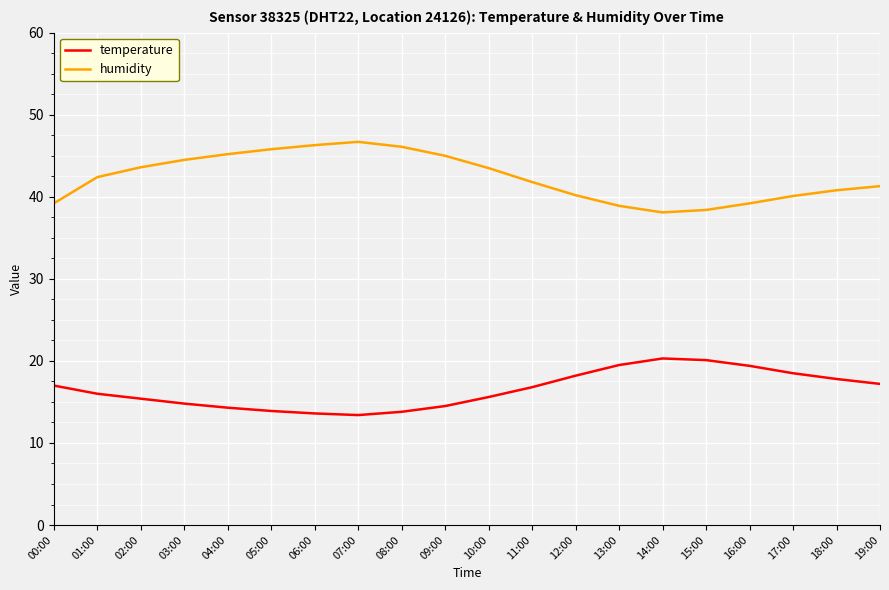

What is the spread (max minus min) of values at 14:00?

17.8